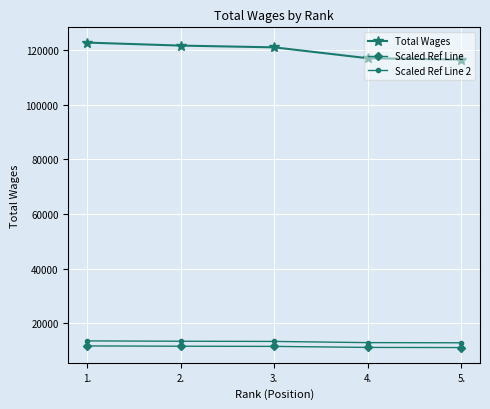

Is the value of Scaled Ref Line 2 at 3. greater than the value of Total Wages at 2.?

No